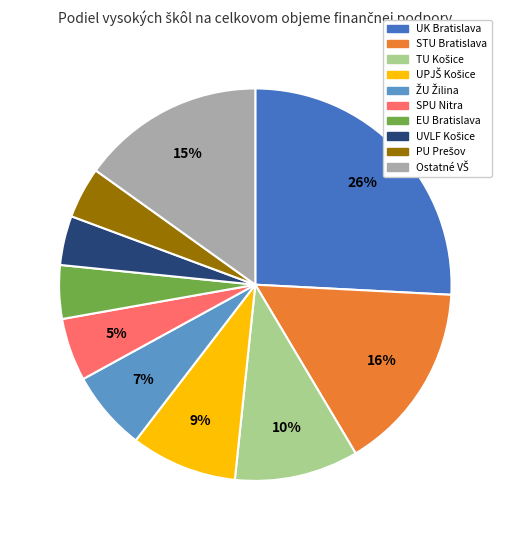

Is there a majority slice in this chart?

No